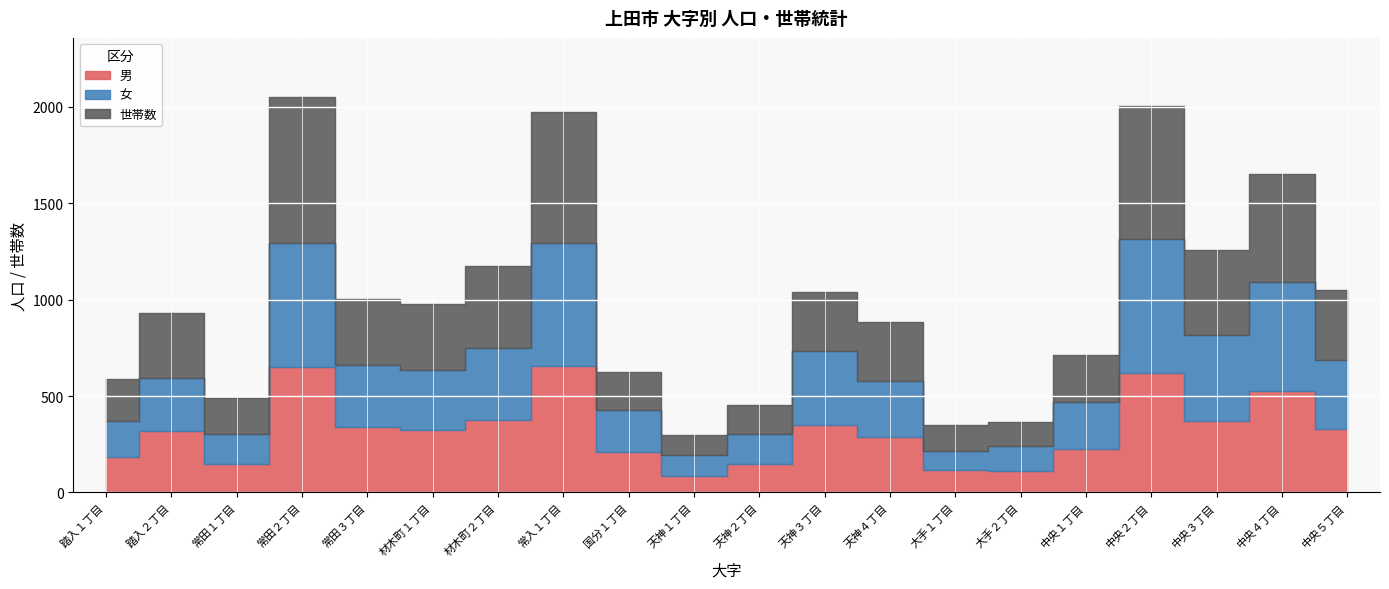

True or false: 女 and 男 cross at least once.

True